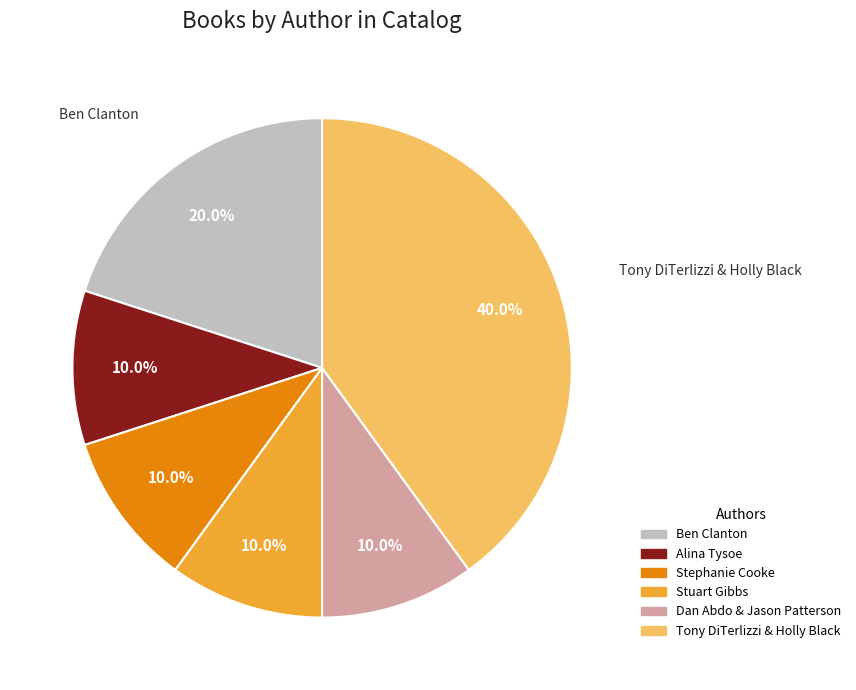

Is there a majority slice in this chart?

No